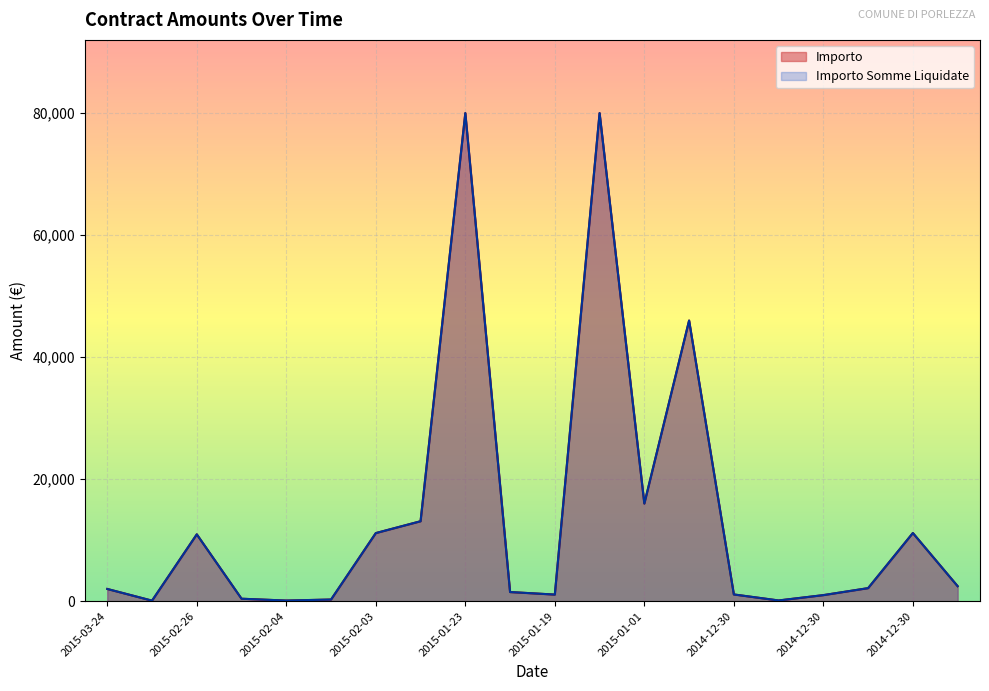

True or false: Importo and Importo Somme Liquidate intersect in this chart.

False